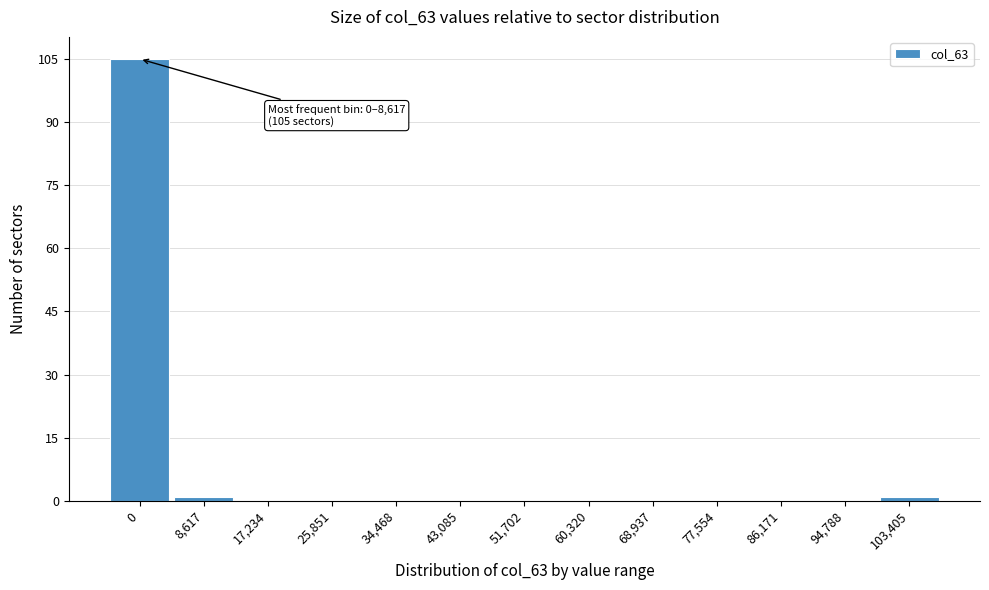

Reading left to right, list all the values displayed in this chart.

0=105	8,617=1	17,234=0	25,851=0	34,468=0	43,085=0	51,702=0	60,320=0	68,937=0	77,554=0	86,171=0	94,788=0	103,405=1